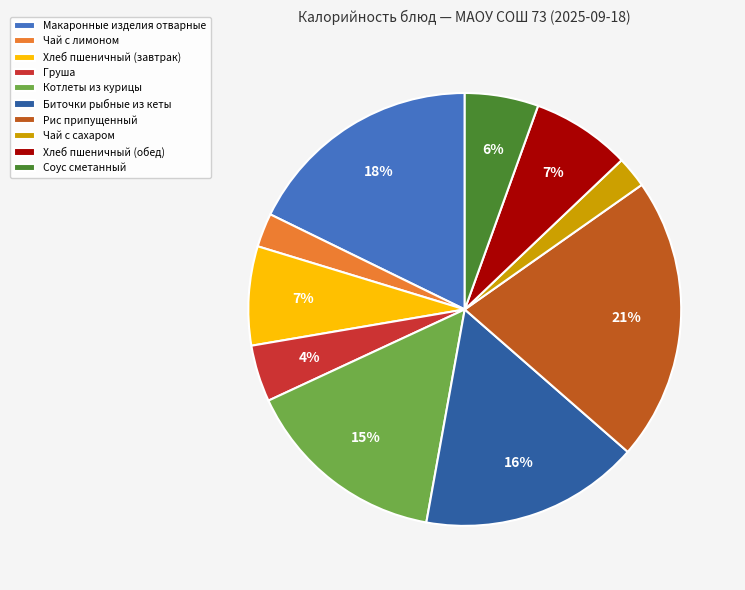

Count the number of slices in the pie.

10